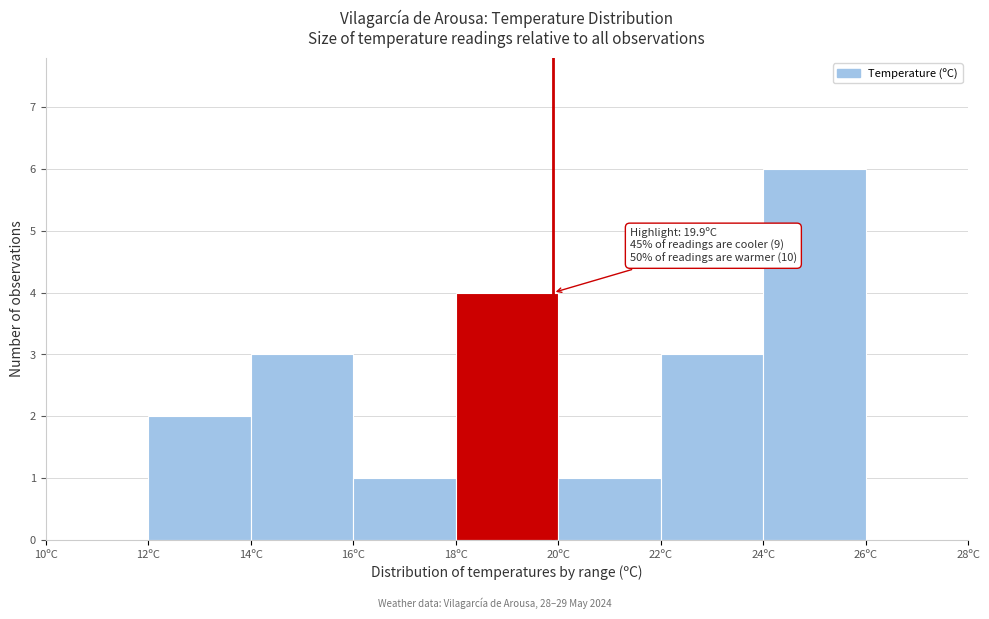

Over which range of the x-axis is the bar tallest?

24 to 26